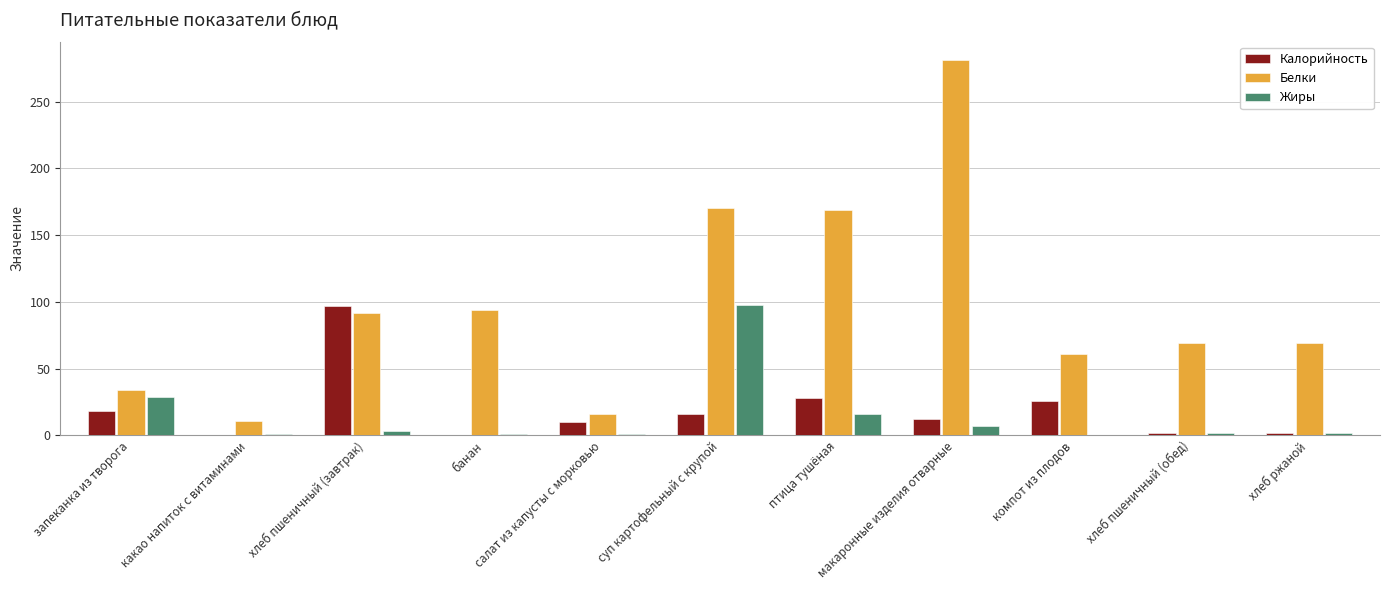

What is the maximum value for Жиры?

98